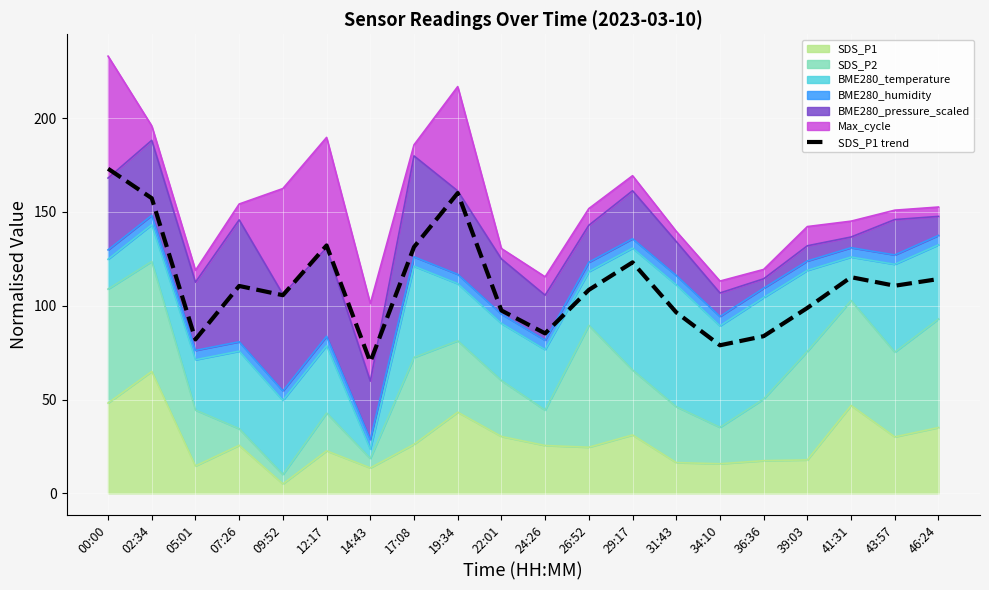

What is the change in value from 19:34 to 22:01?

-62.6